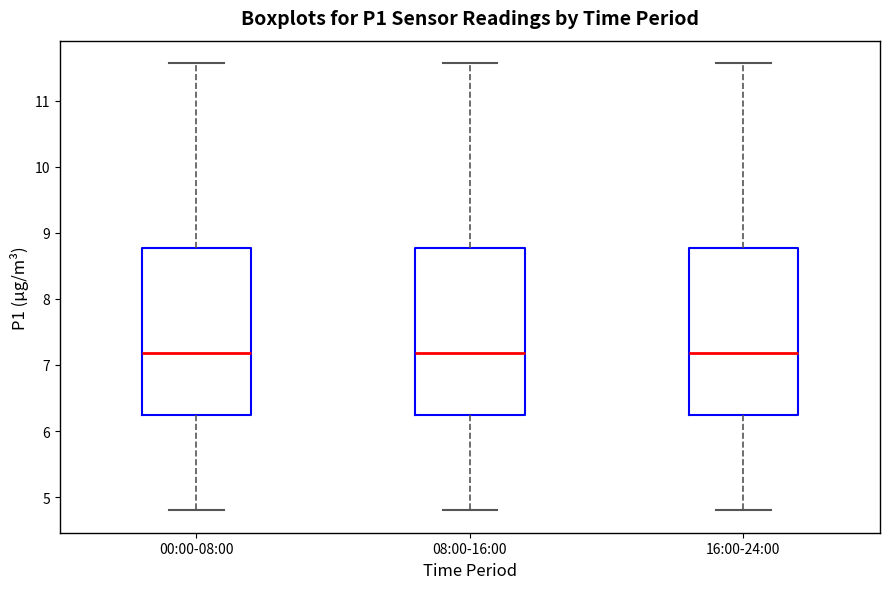

Reading left to right, transcribe this box plot: for each box, give where its median line is, the range the box spans, and where its two whiskers end, as read against the y-axis. The values are not printed on the chart, so give them approximately, as read against the axis.

00:00-08:00: median 7.2, box 6.2 to 8.8, whiskers 4.8 to 11.6
08:00-16:00: median 7.2, box 6.2 to 8.8, whiskers 4.8 to 11.6
16:00-24:00: median 7.2, box 6.2 to 8.8, whiskers 4.8 to 11.6